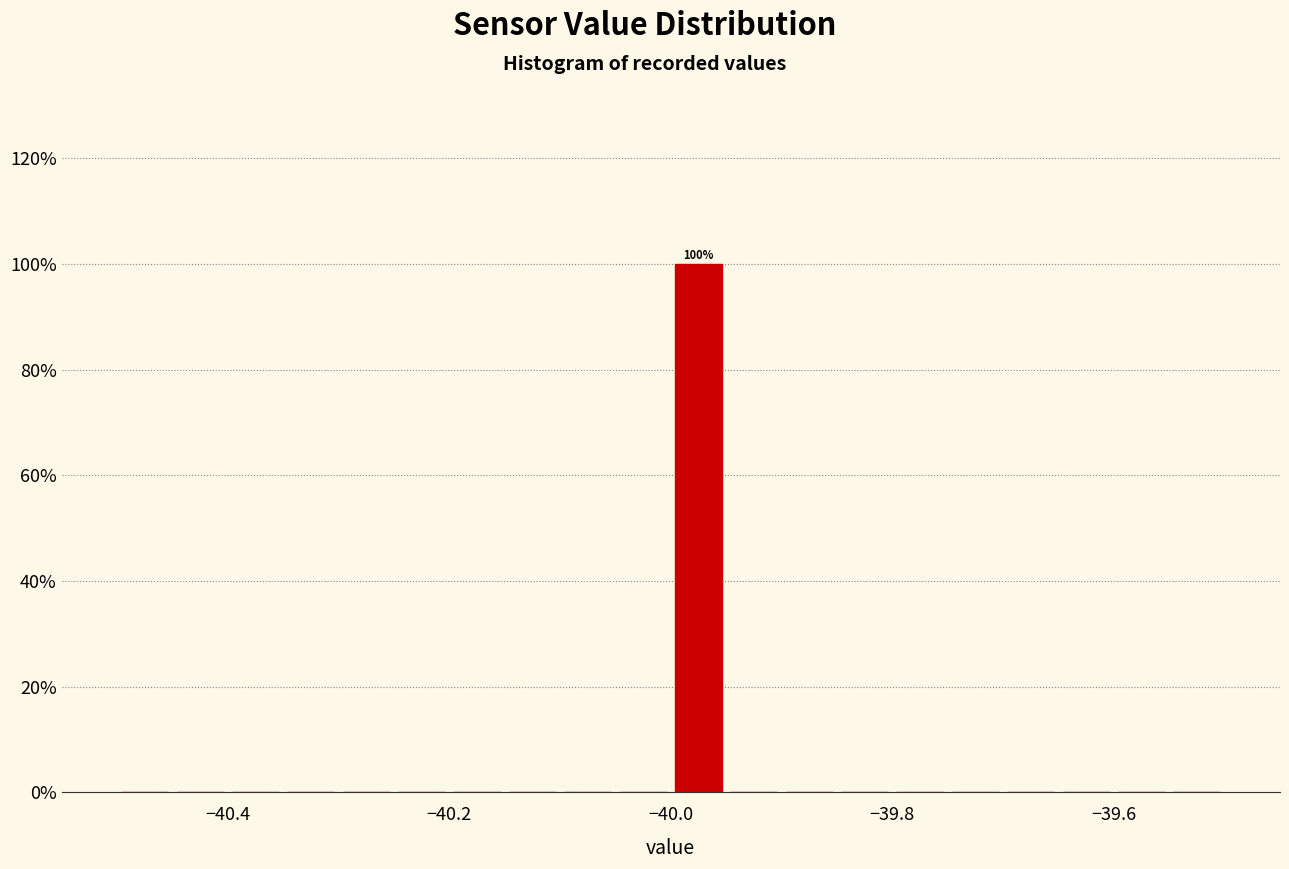

Read against the x-axis, roughly where is the centre of the tallest bar?

-39.98